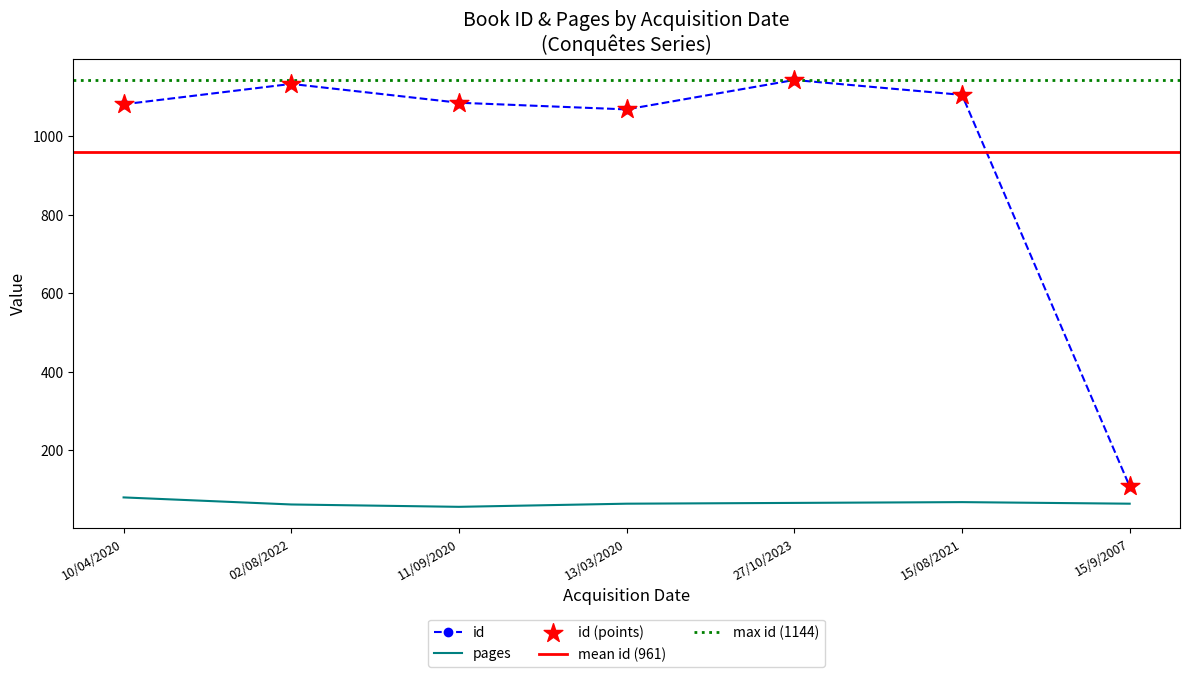

Is the value of pages at 15/9/2007 greater than the value of id at 10/04/2020?

No